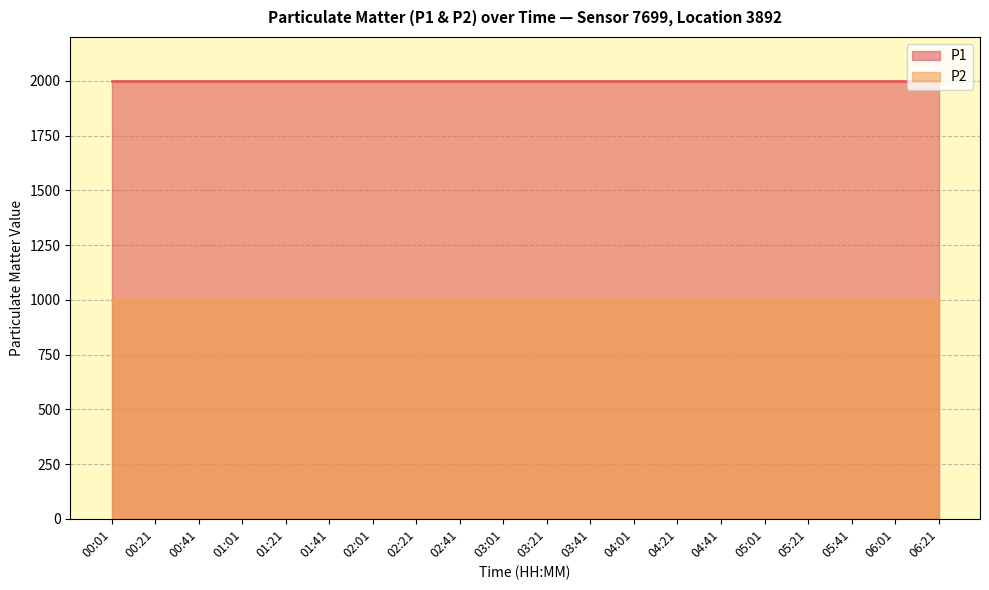

At 01:41, list the series in order from largest to smallest.

P1, P2